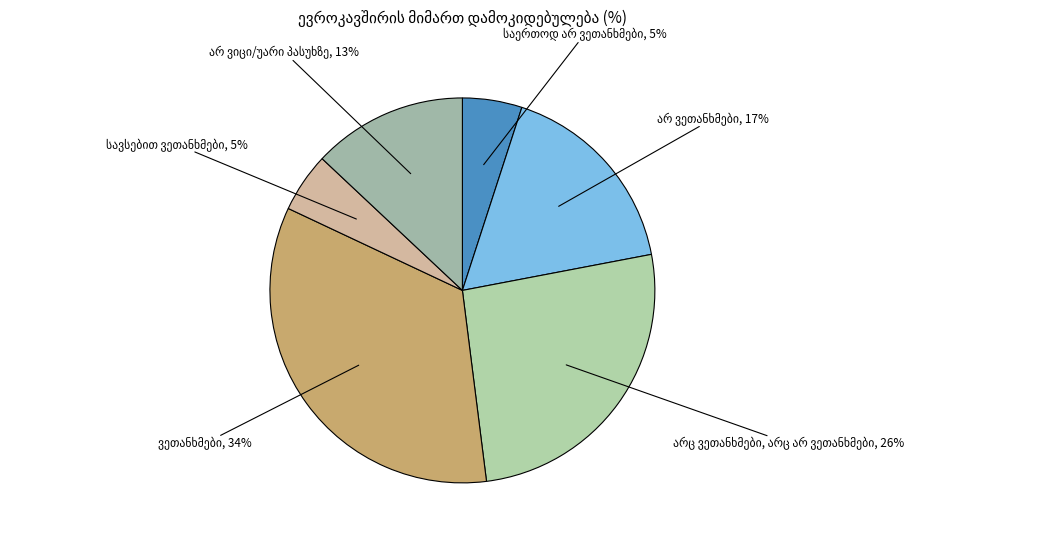

To the nearest percent, what is the average slice percentage?

17%